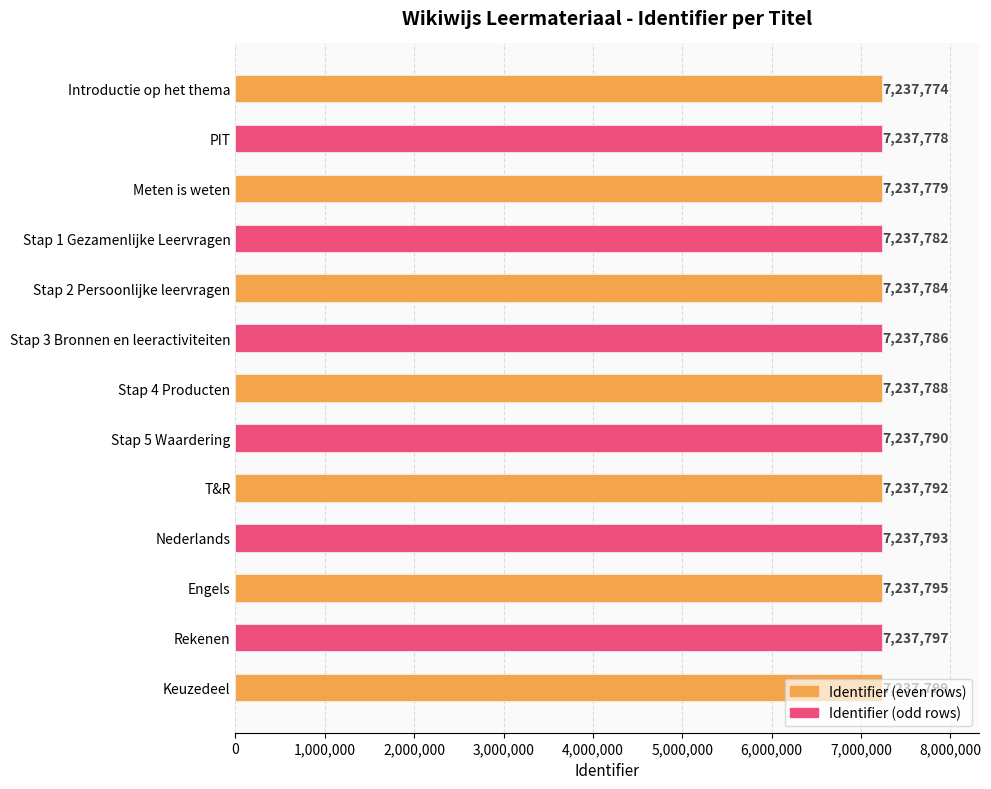

What is the value of the 4th bar from the left?

7237782